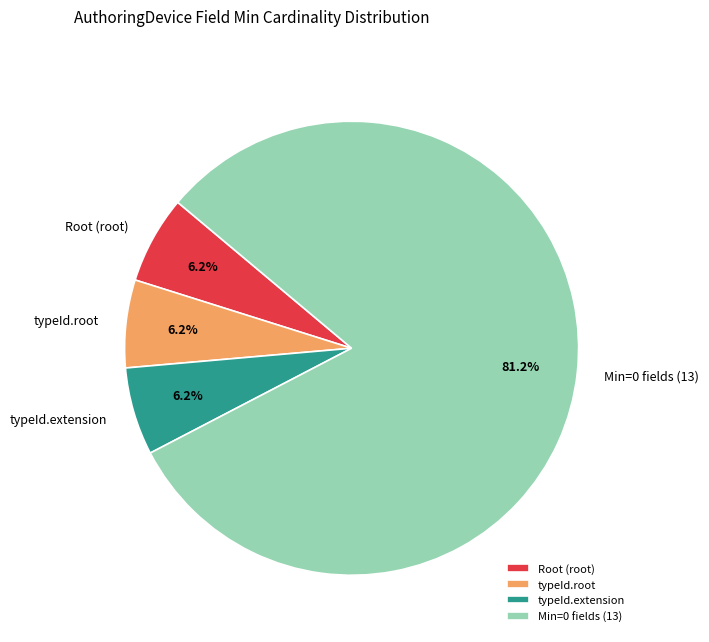

Is there a majority slice in this chart?

Yes